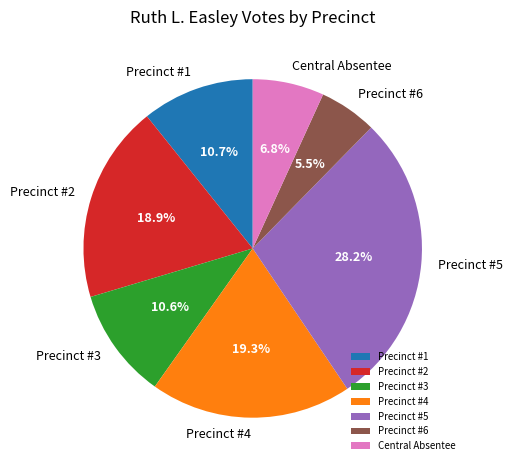

Which has a higher value, Precinct #5 or Precinct #1?

Precinct #5